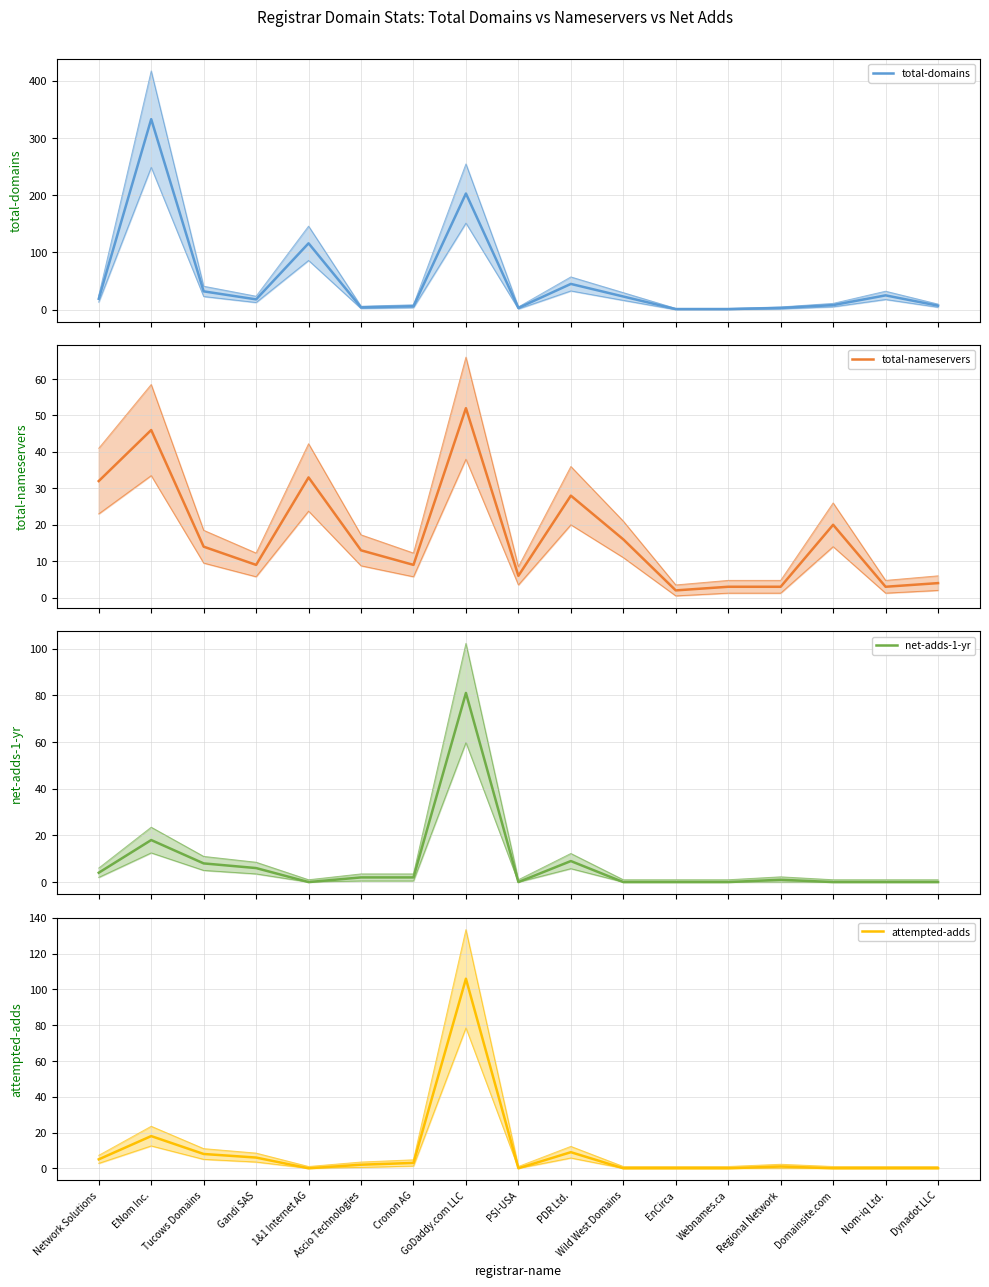

What is the difference between the net-adds-1-yr values at EnCirca and Ascio Technologies?

2